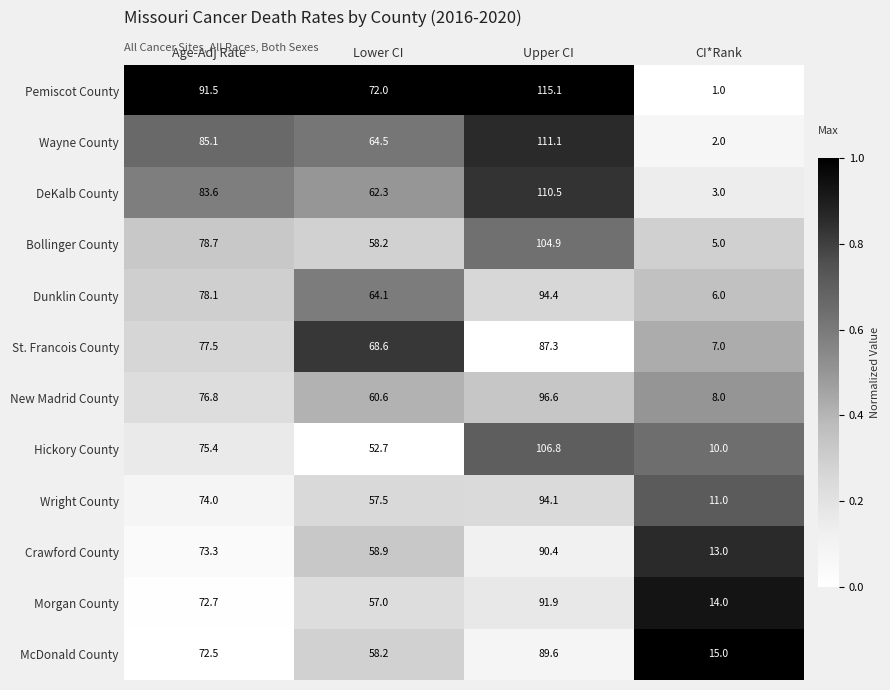

The value of Crawford County at Age-Adj Rate is 99.9. True or false?

False